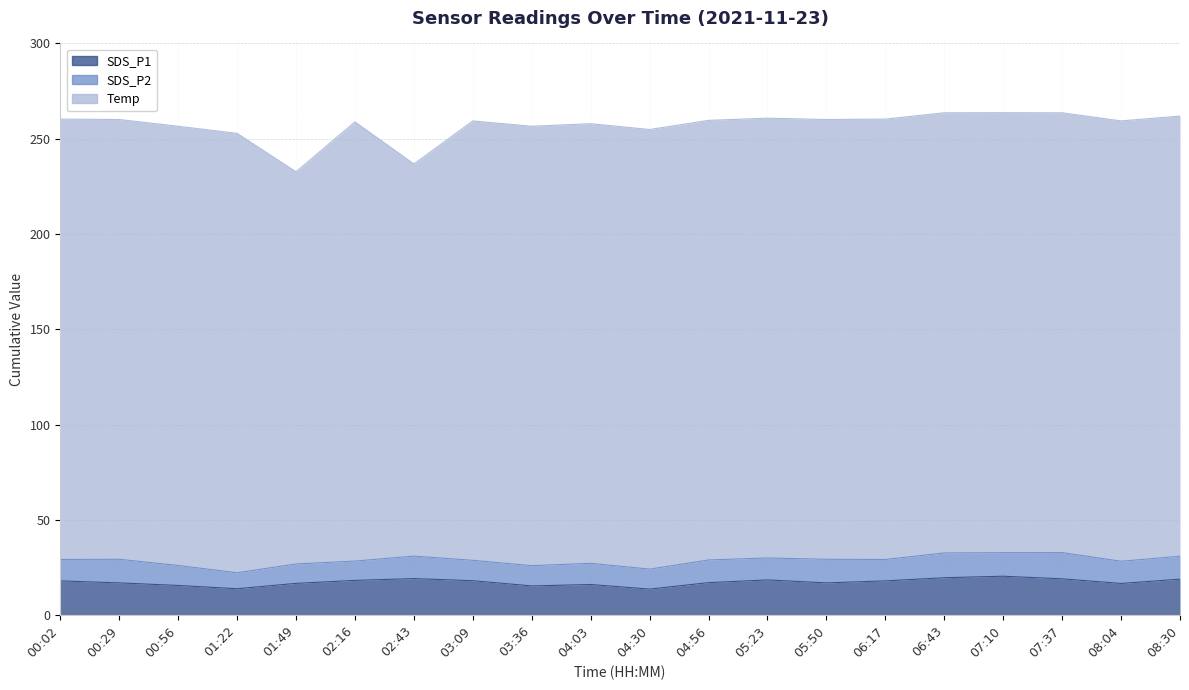

Which label corresponds to the smallest value in the chart?

01:22